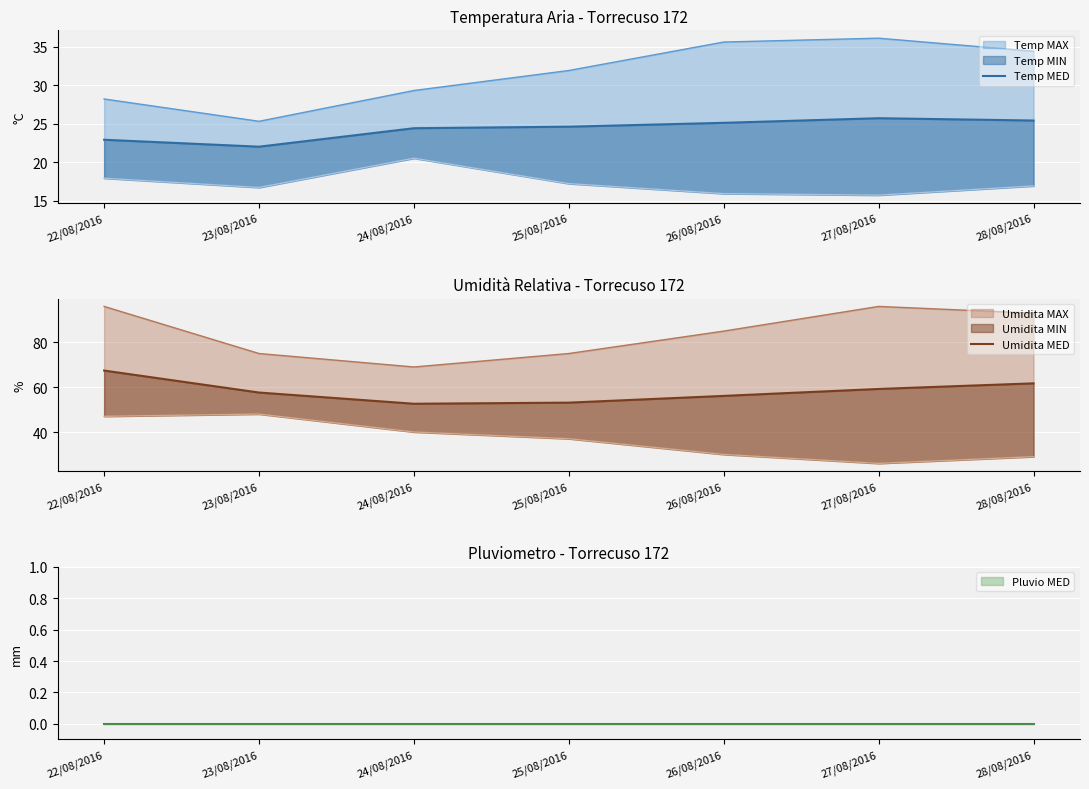

What is the value of the Temp MED point at the 6th from the left?

25.7